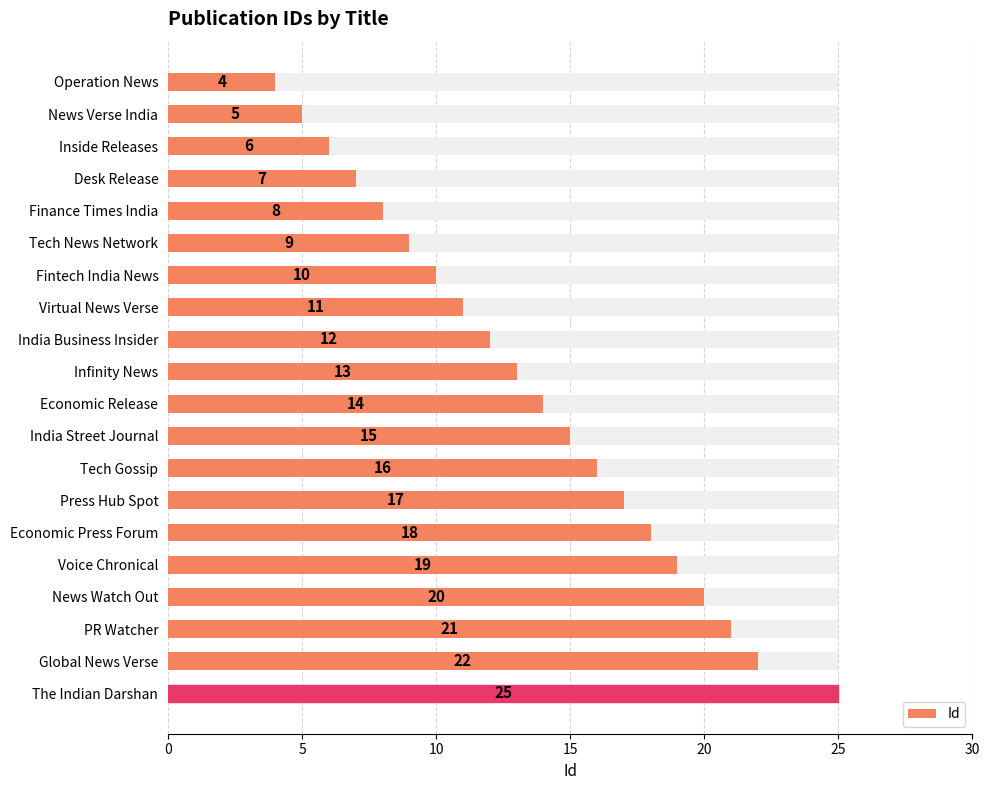

What is the difference between the maximum and minimum values?

21